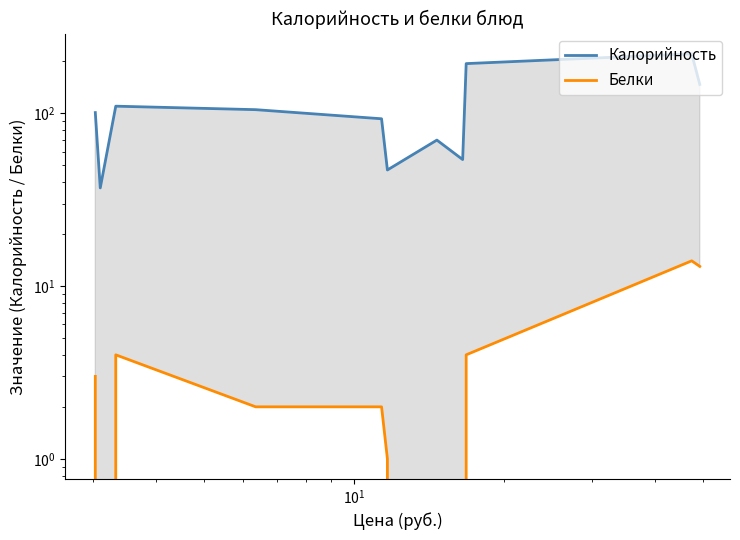

At how many categories does at least one series exceed 198?

1